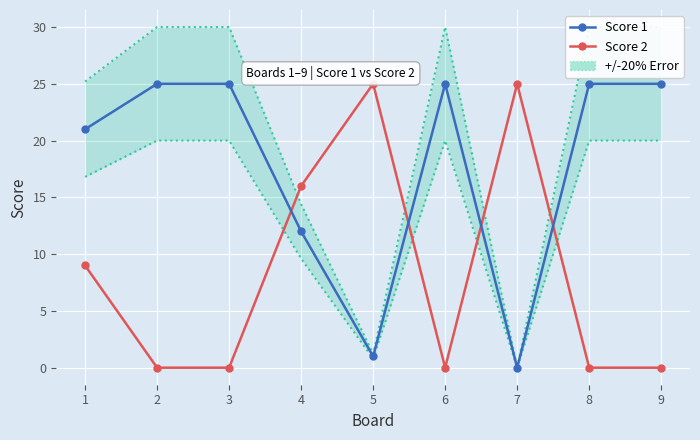

What is the difference between the maximum and minimum values in the Score 1 series?

25